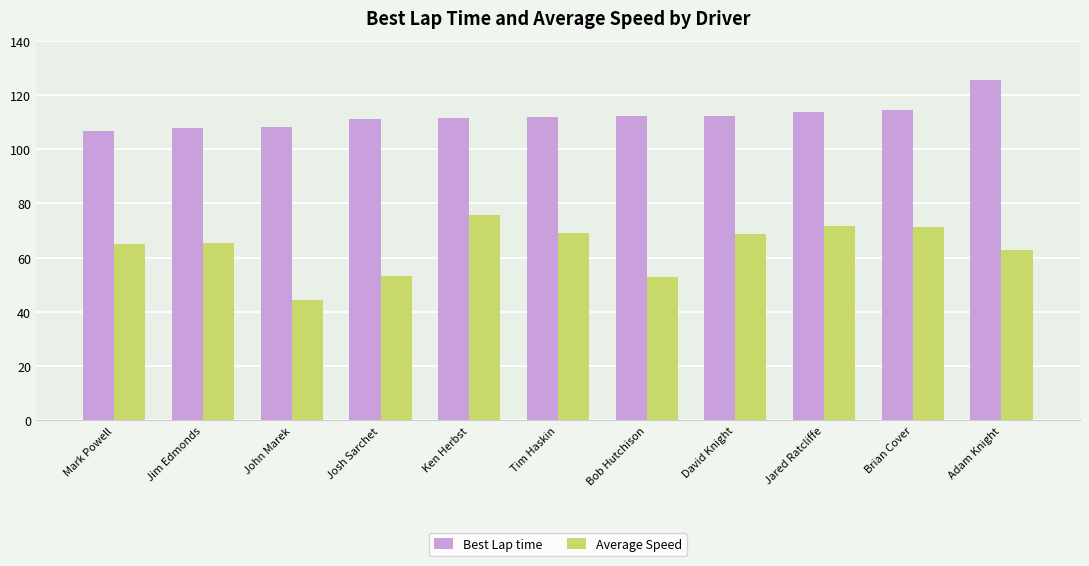

What is the approximate value of Average Speed at Josh Sarchet?

53.4